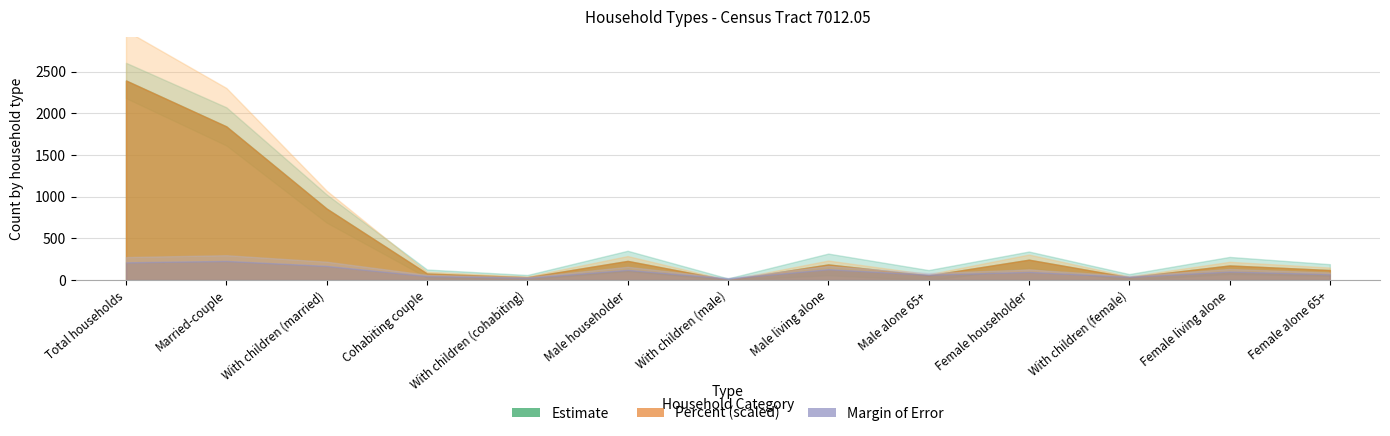

What is the spread (max minus min) of values at Female alone 65+?

120.0